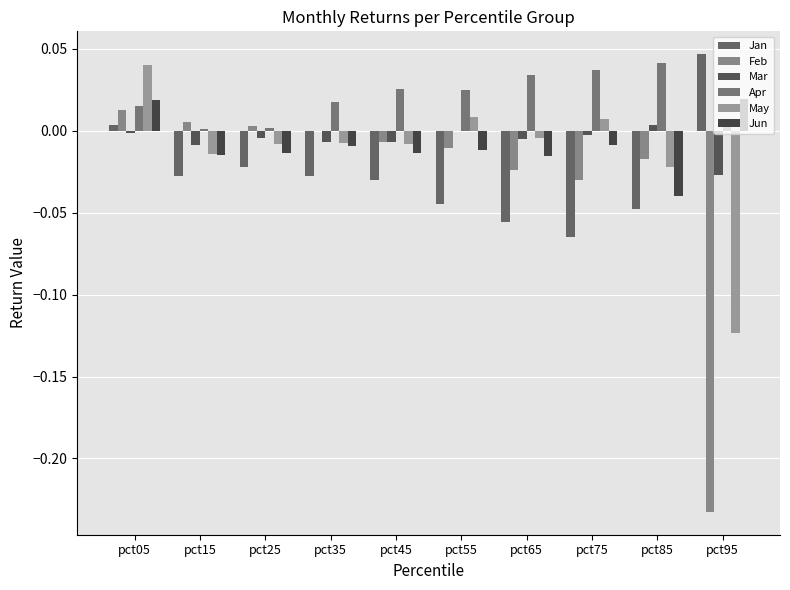

How many groups of bars are there?

10